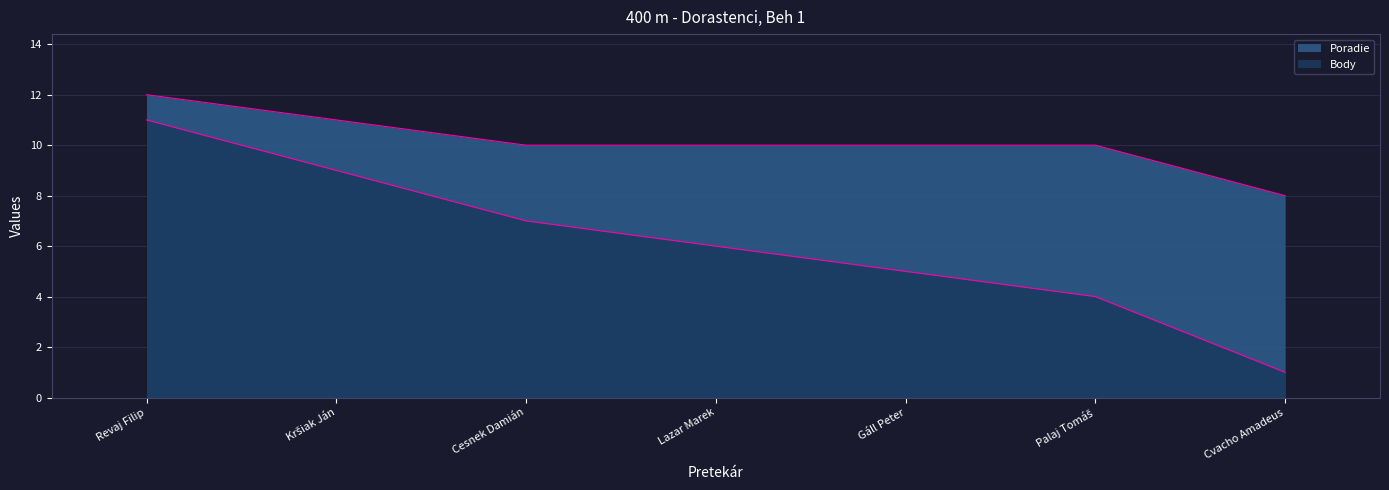

True or false: there are more than 2 points higher than both neighbors.

False